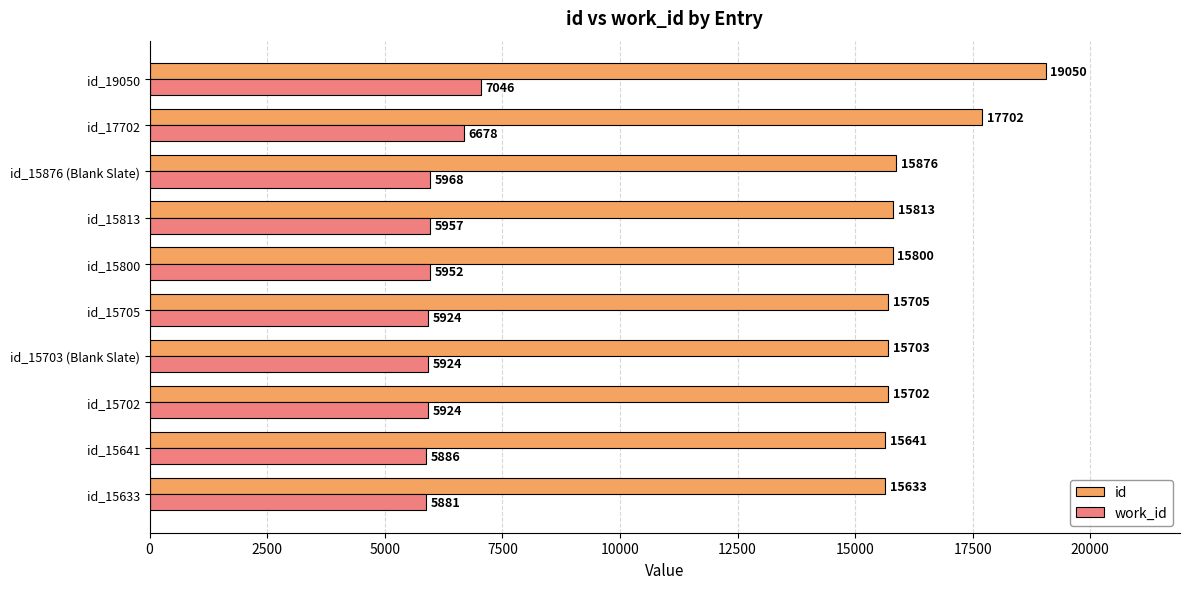

Which series has the largest range (max minus min)?

id